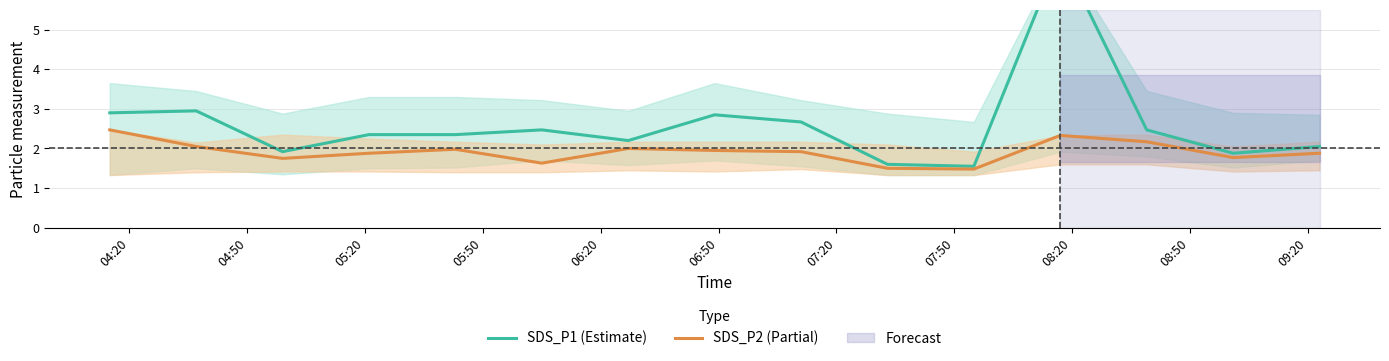

What is the minimum value for SDS_P2 (Partial)?

1.5